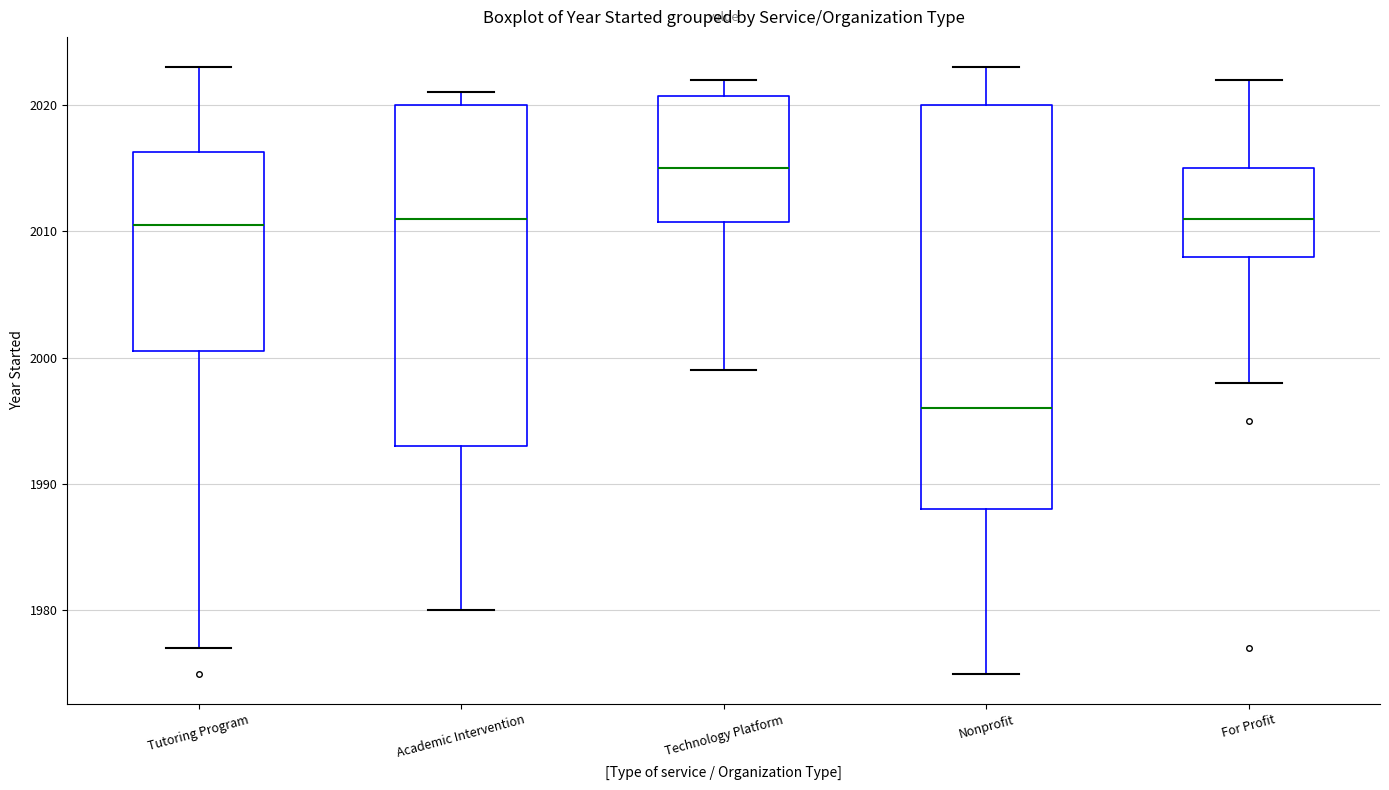

Which box has the lowest median line?

Nonprofit